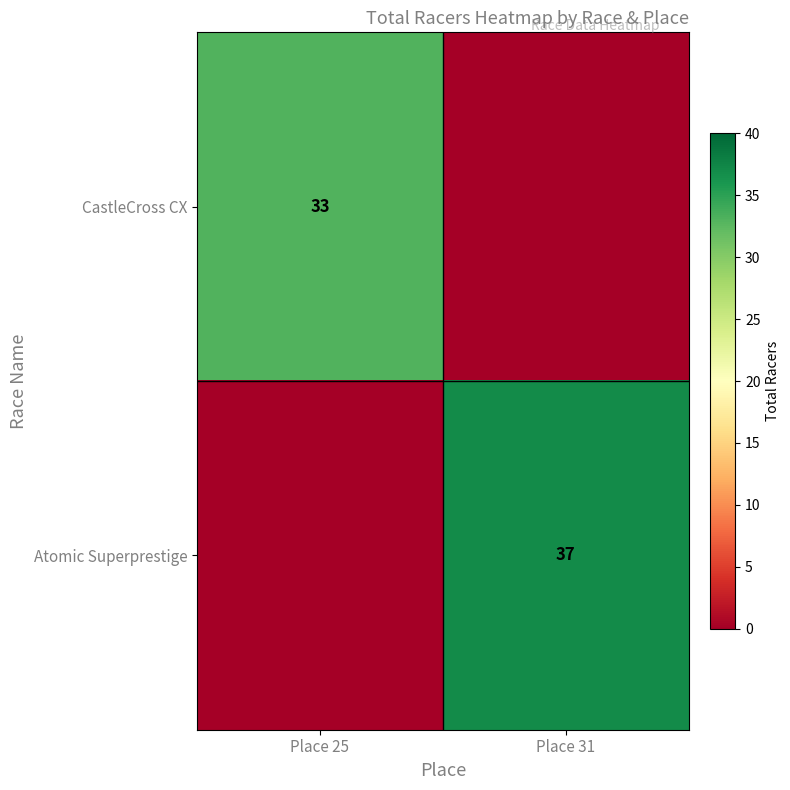

Count the number of data series in this chart.

2